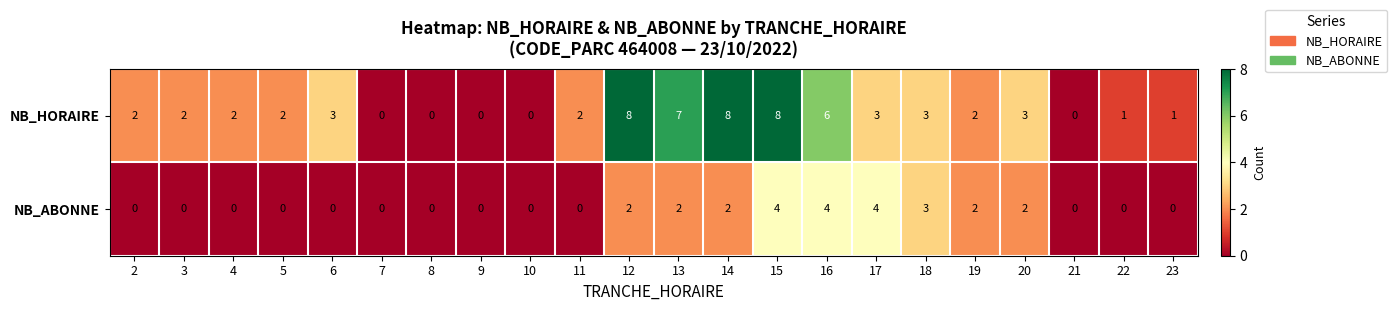

What is the sum of all NB_HORAIRE values?

63